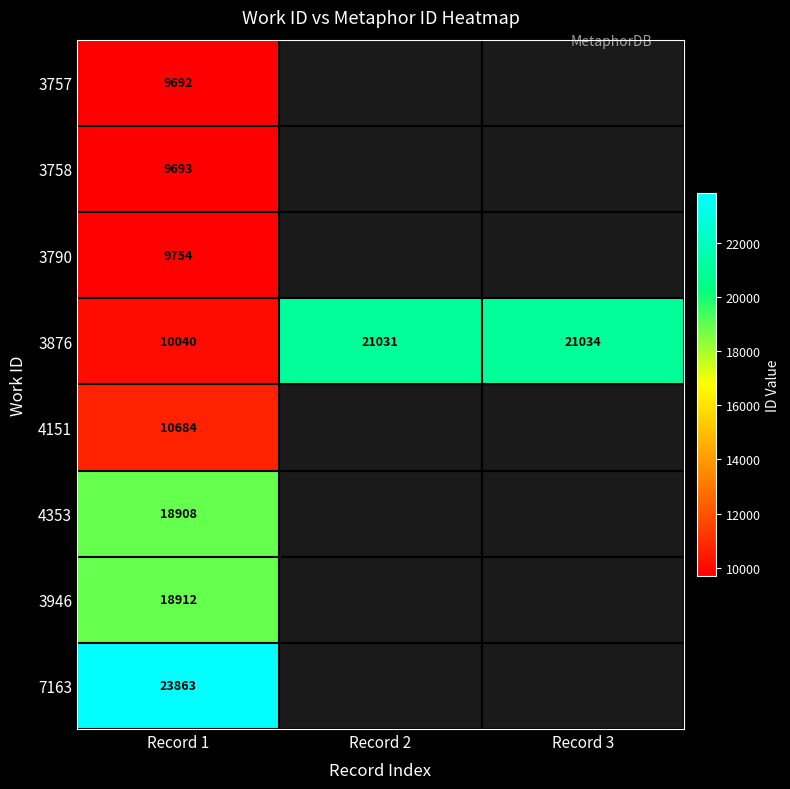

Rank the series at Record 1 from highest to lowest value.

7163, 3946, 4353, 4151, 3876, 3790, 3758, 3757